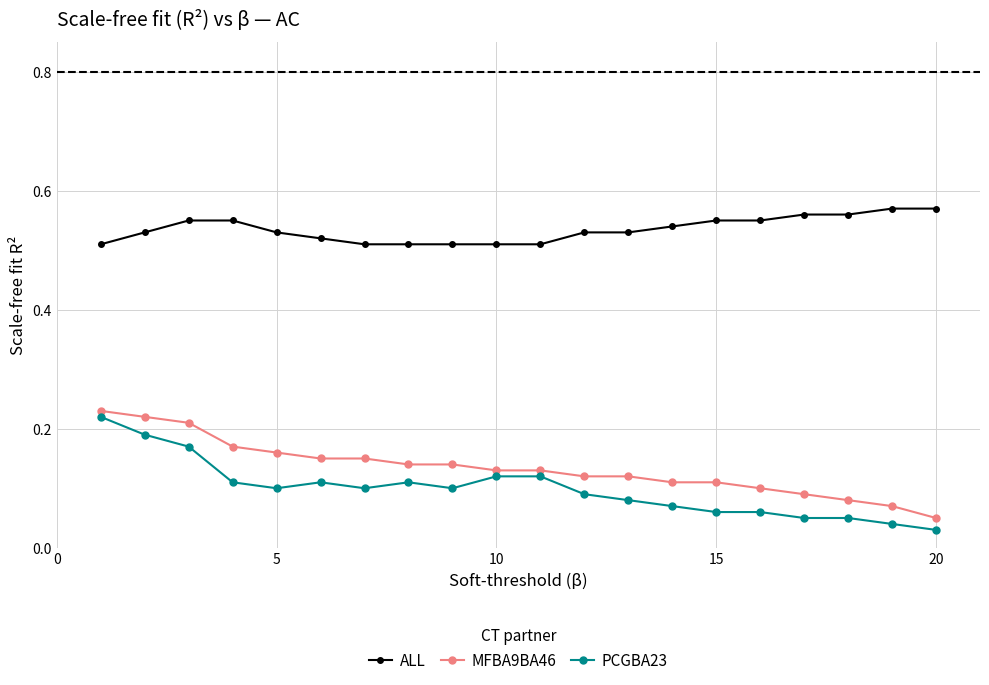

What is the sum of all MFBA9BA46 values?

2.7